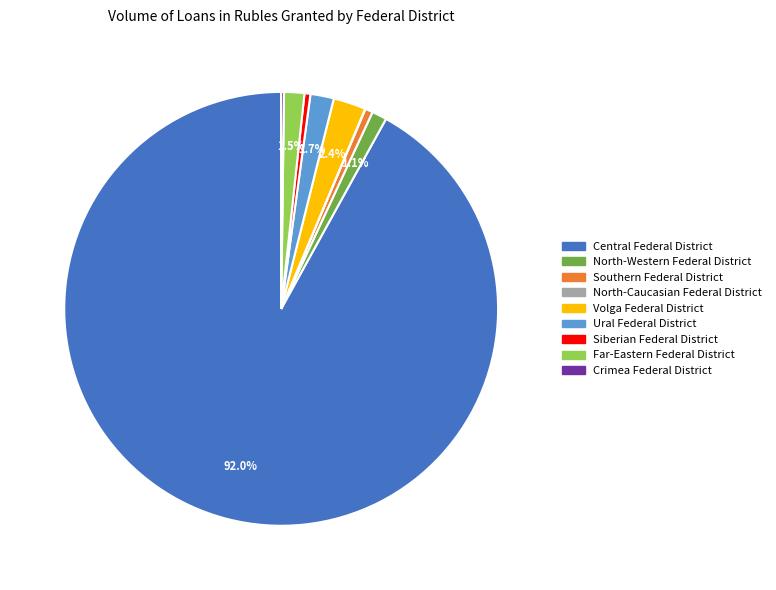

Which slice is the largest?

Central Federal District